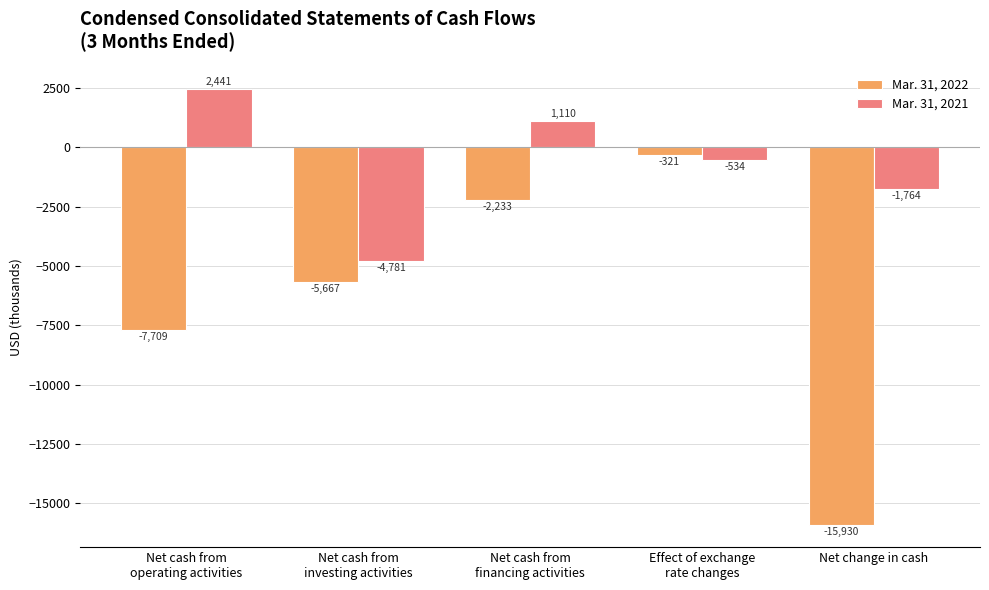

Reading left to right, what are all the values shown in this chart?

Mar. 31, 2022: Net cash from
operating activities=-7709	Net cash from
investing activities=-5667	Net cash from
financing activities=-2233	Effect of exchange
rate changes=-321	Net change in cash=-15930
Mar. 31, 2021: Net cash from
operating activities=2441	Net cash from
investing activities=-4781	Net cash from
financing activities=1110	Effect of exchange
rate changes=-534	Net change in cash=-1764